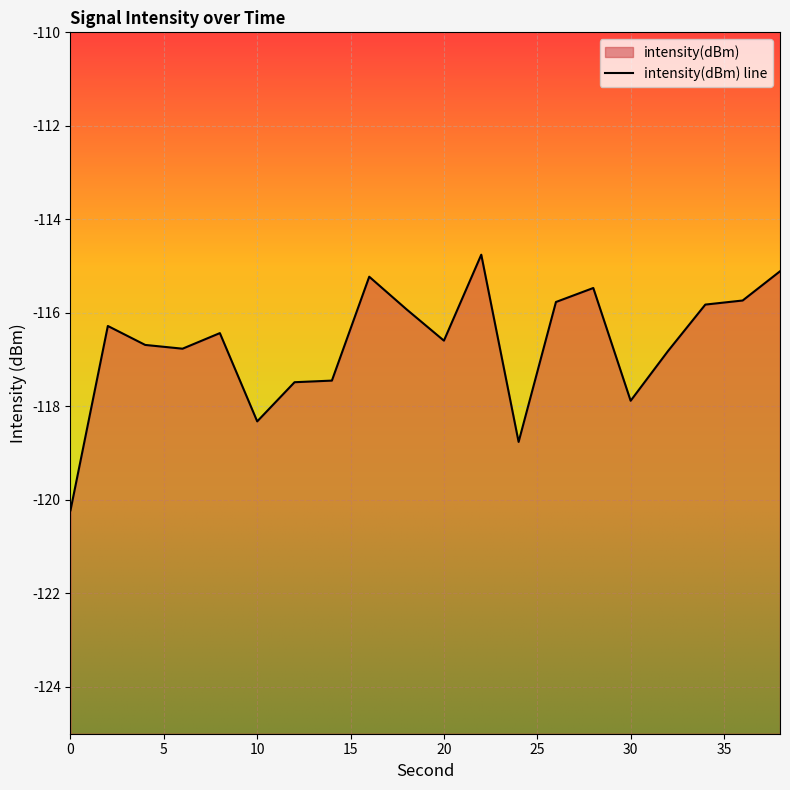

What is the sum of the values at 0 and 34?

-236.0